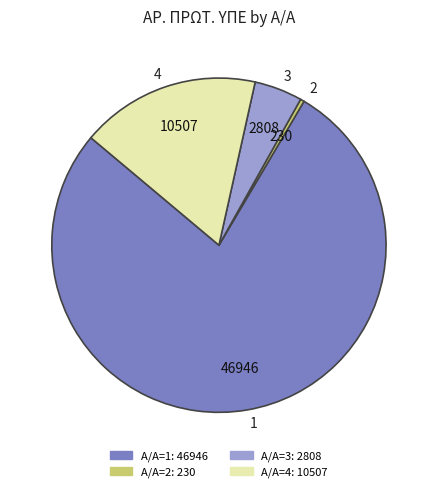

Which category has the smallest portion of the pie?

2